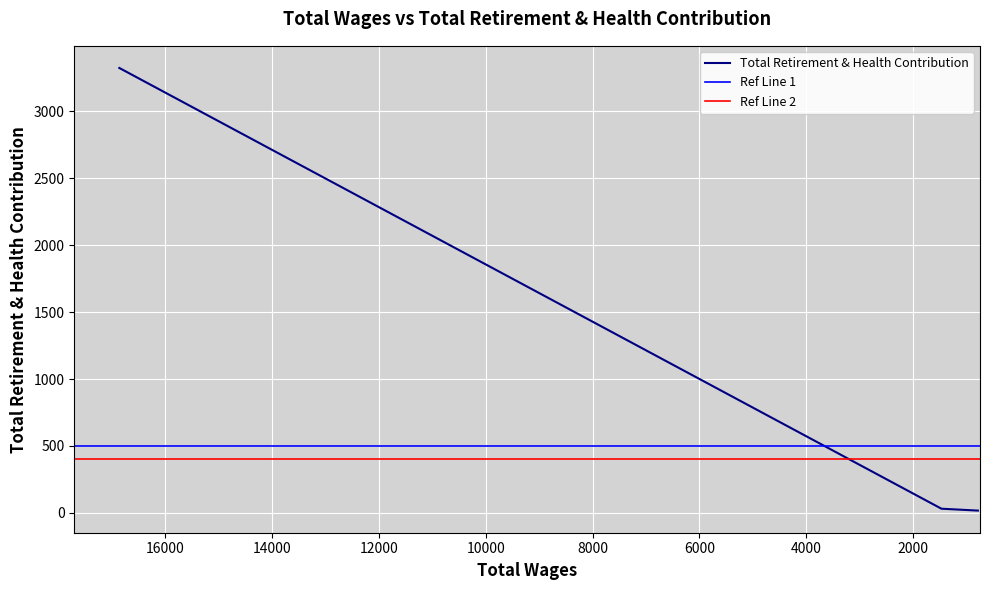

What is the difference between the maximum and minimum values?

3308